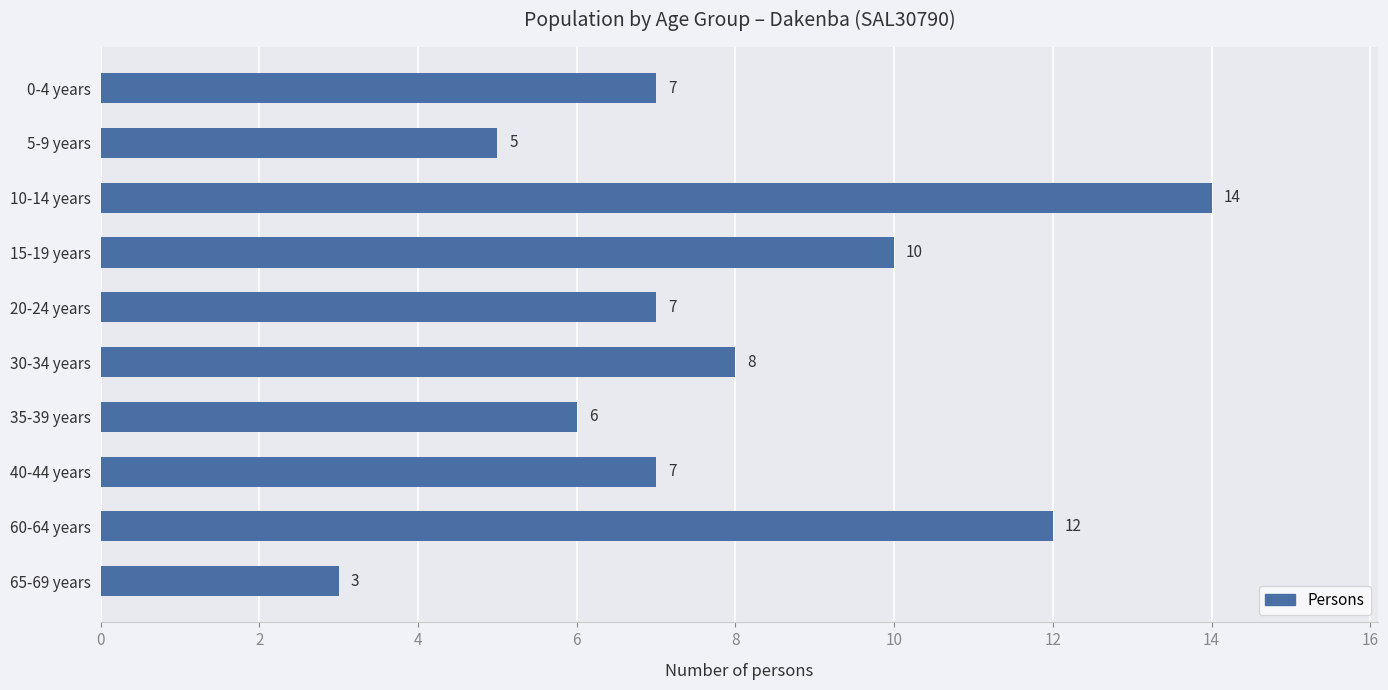

Where is the data nearest to the value 8?

30-34 years